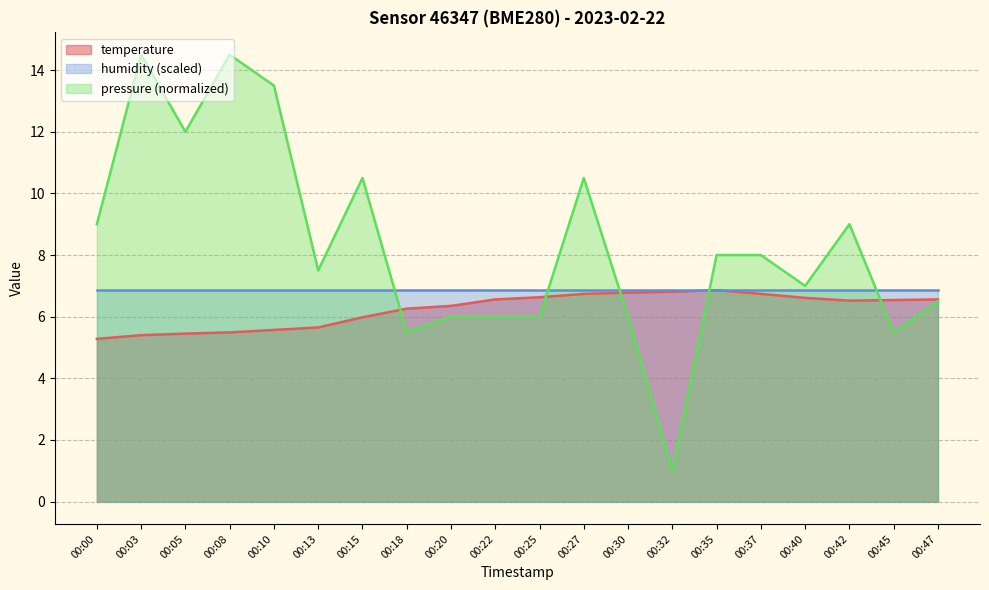

What is the value of the pressure_kpa point at the 20th from the left?

6.5